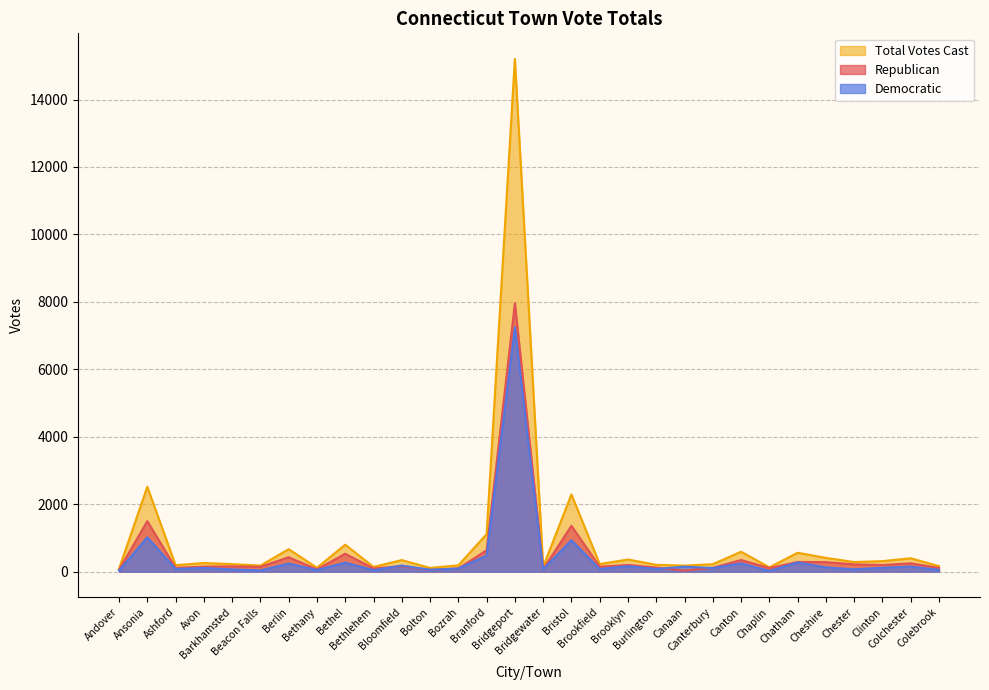

What is the spread (max minus min) of values at Branford?

633